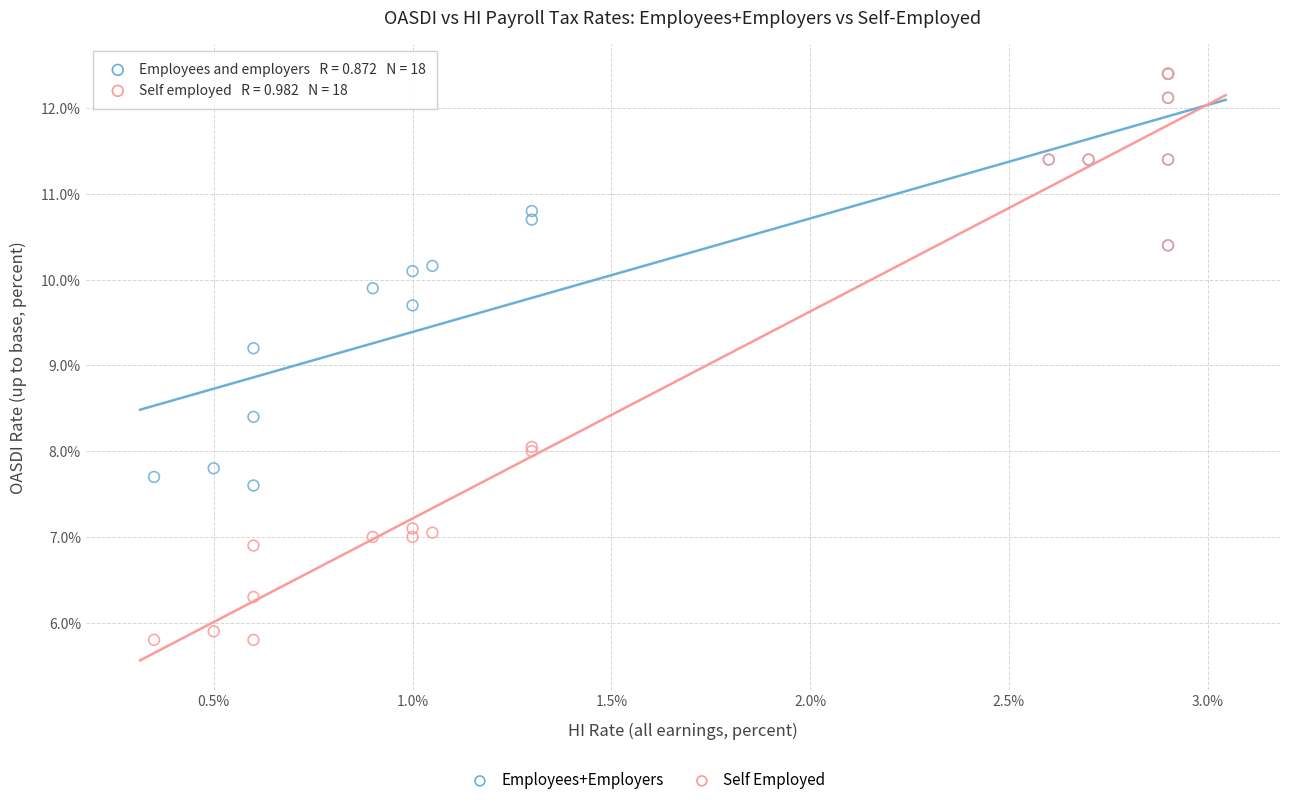

Across all series, what Y value is closest to 9?

9.2